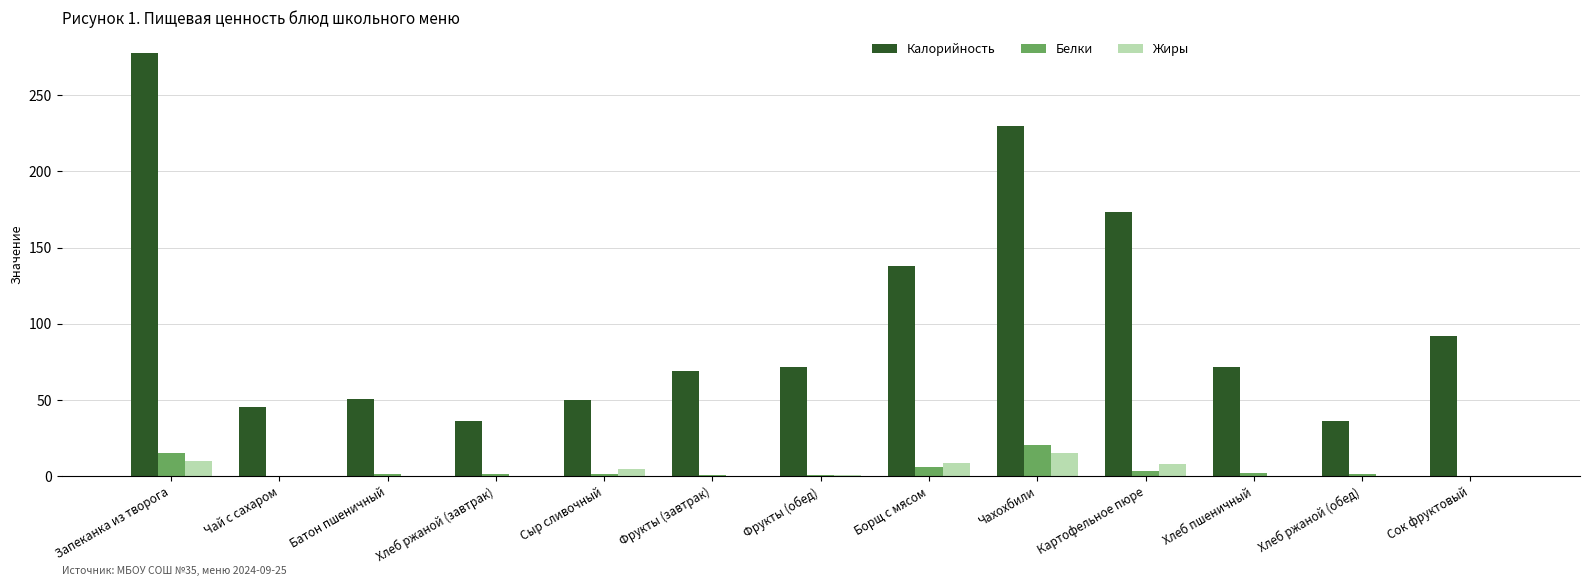

What is the sum of all Калорийность values?

1342.5